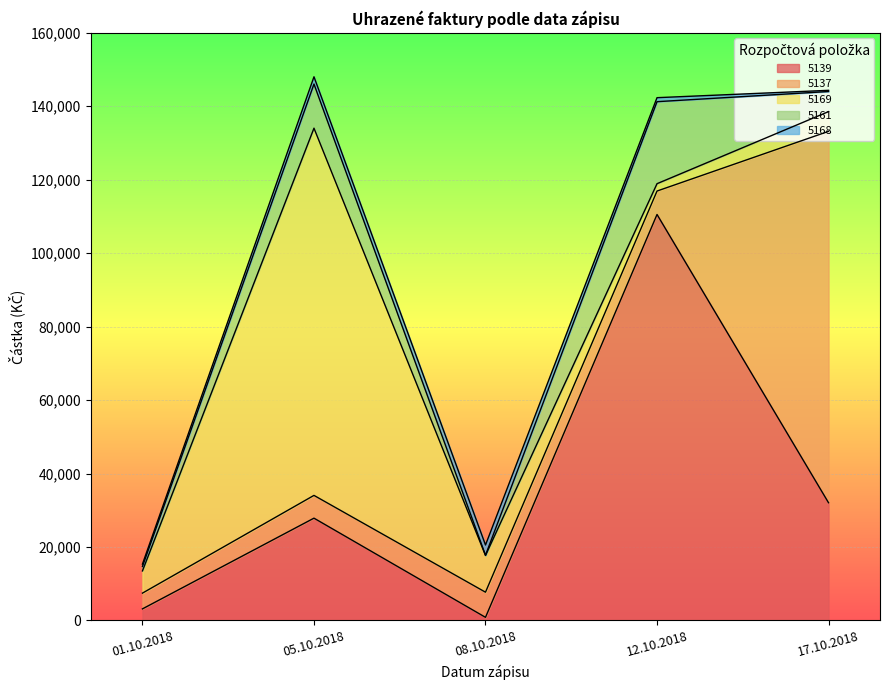

Where do 5169 and 5137 first cross each other?

08.10.2018 and 12.10.2018